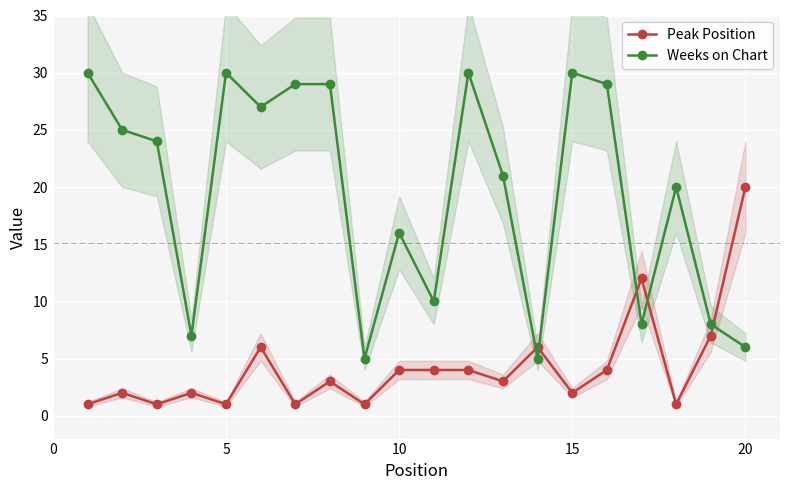

How many times do Weeks on Chart and Peak Position cross each other?

5